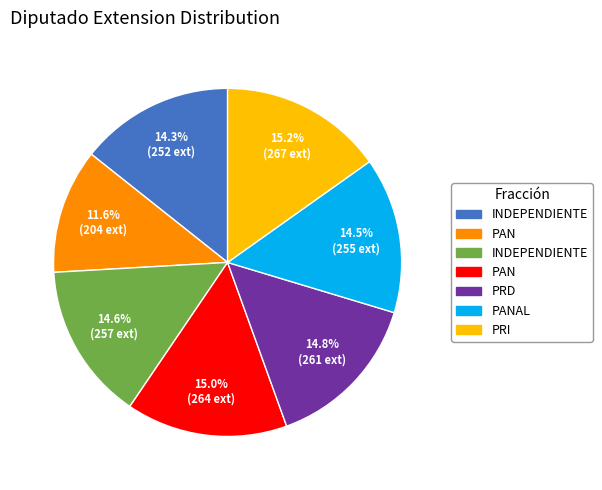

How many slices are in this pie chart?

7